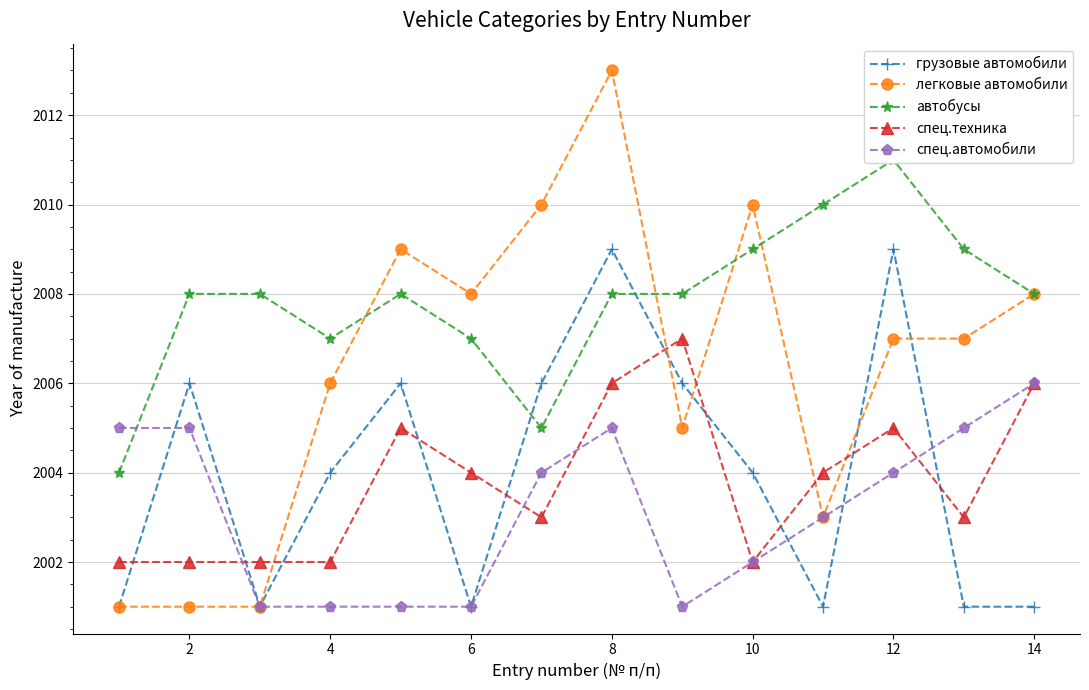

What is the lowest value of the легковые автомобили series?

2001